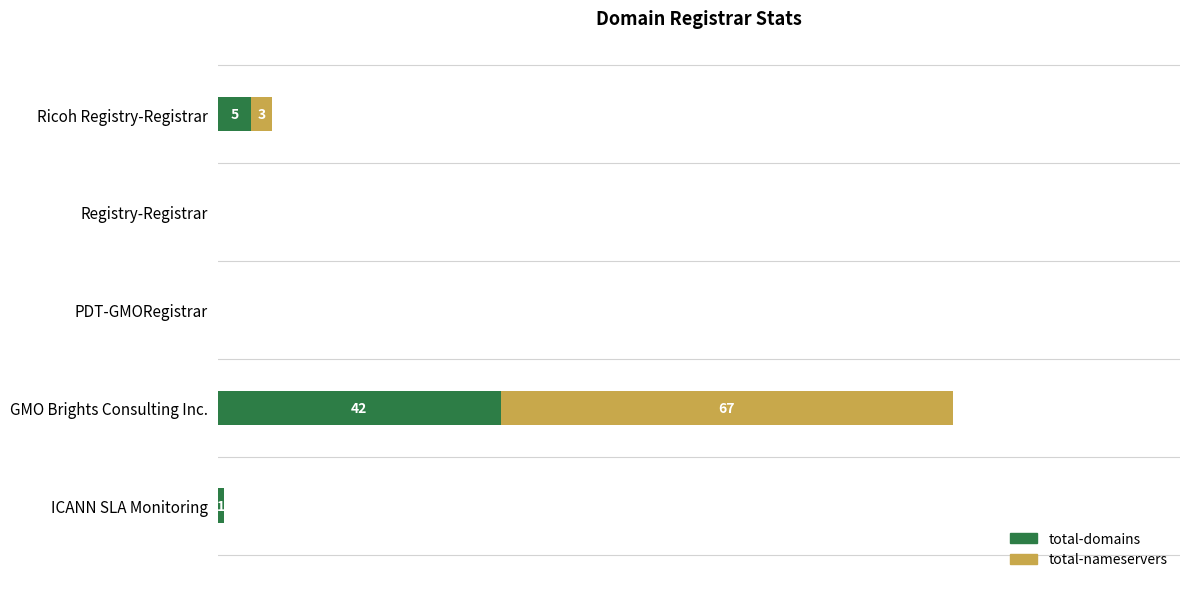

Where is total-domains nearest to the value 21?

Ricoh Registry-Registrar